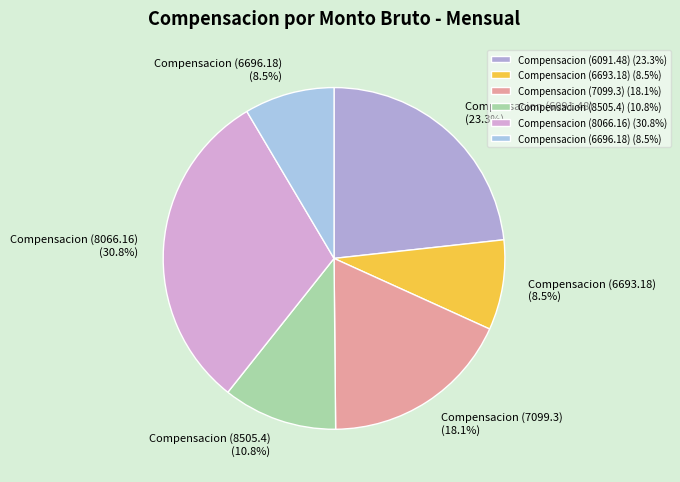

What is the ratio of the value at Compensacion (6091.48) to the value at Compensacion (6693.18)?

2.7